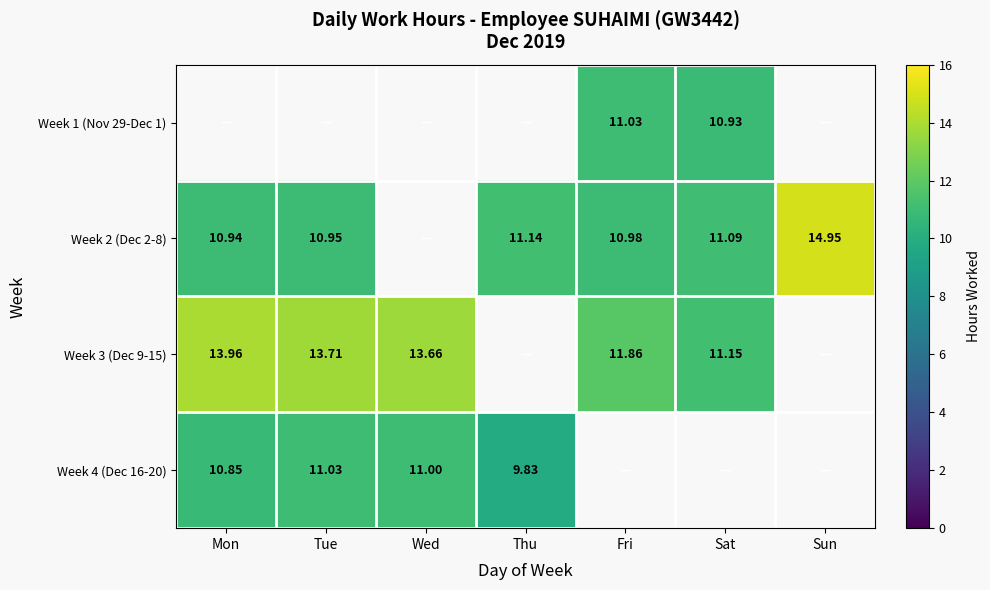

The Week 3 (Dec 9-15) series shows 17.5 at Fri. True or false?

False